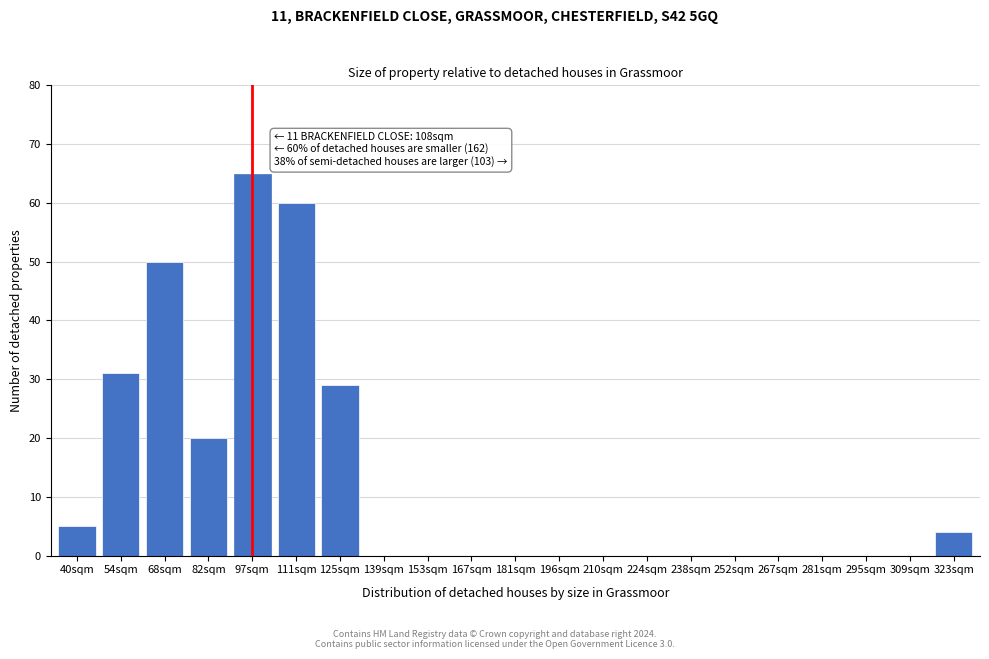

Reading left to right, list all the values displayed in this chart.

40sqm=5	54sqm=31	68sqm=50	82sqm=20	97sqm=65	111sqm=60	125sqm=29	139sqm=0	153sqm=0	167sqm=0	181sqm=0	196sqm=0	210sqm=0	224sqm=0	238sqm=0	252sqm=0	267sqm=0	281sqm=0	295sqm=0	309sqm=0	323sqm=4